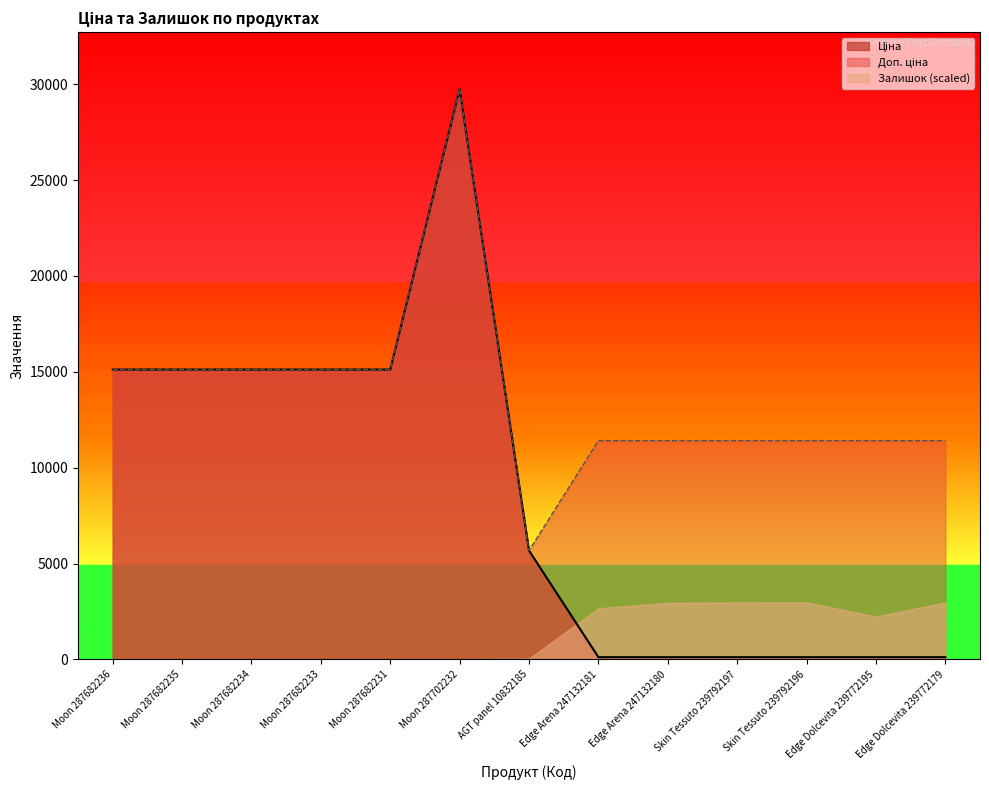

The value of Залишок (scaled) at Moon 287682235 is -1762.1. True or false?

False